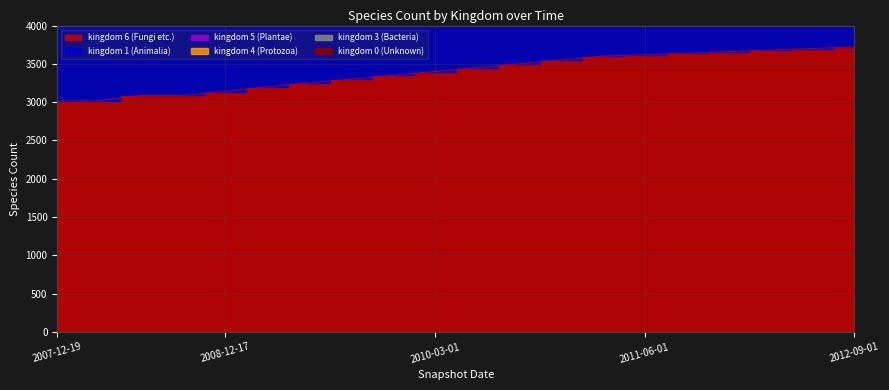

True or false: kingdom_4 and kingdom_6 cross at least once.

False